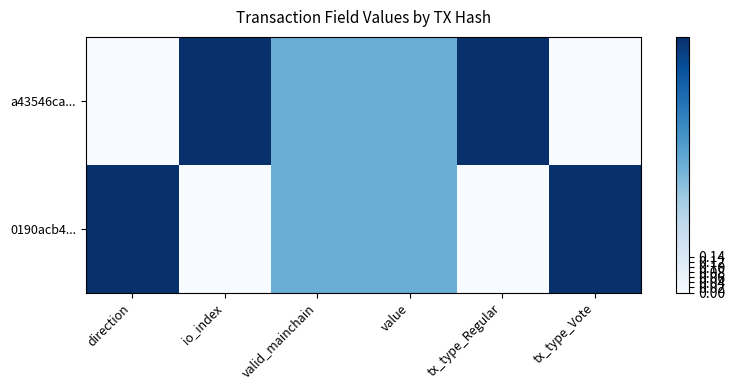

Reading left to right, extract all data points from this chart.

a43546ca...: direction=0.0	io_index=1.0	valid_mainchain=0.5	value=0.5	tx_type_Regular=1.0	tx_type_Vote=0.0
0190acb4...: direction=1.0	io_index=0.0	valid_mainchain=0.5	value=0.5	tx_type_Regular=0.0	tx_type_Vote=1.0